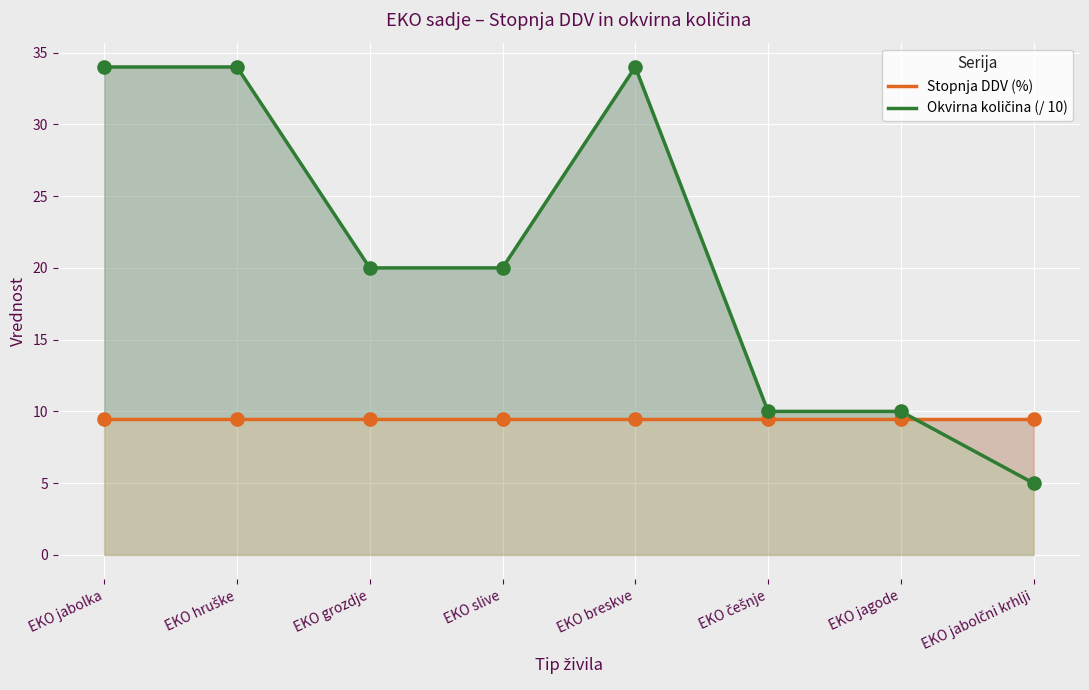

What are all the series names shown in the legend?

Stopnja DDV (%), Okvirna količina (/ 10)